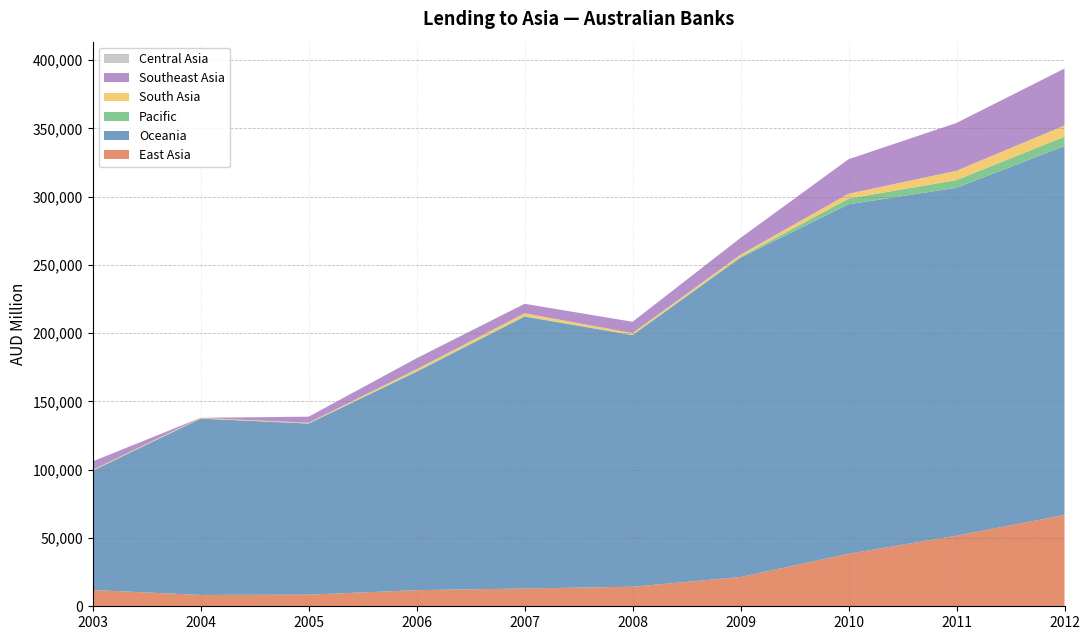

Reading left to right, list all the values displayed in this chart.

East Asia: 2003=11910	2004=8306	2005=8522	2006=11793	2007=13025	2008=14309	2009=21412	2010=38440	2011=51670	2012=66851
Oceania: 2003=87364	2004=129135	2005=125300	2006=159925	2007=199126	2008=184254	2009=233881	2010=255896	2011=254770	2012=270172
Pacific: 2003=137	2004=0	2005=0	2006=367	2007=238	2008=117	2009=480	2010=4190	2011=5657	2012=6800
South Asia: 2003=504	2004=504	2005=555	2006=1506	2007=2173	2008=1360	2009=1683	2010=3534	2011=6829	2012=8286
Southeast Asia: 2003=6172	2004=72	2005=4460	2006=8041	2007=6920	2008=8291	2009=12303	2010=25284	2011=35008	2012=41630
Central Asia: 2003=0	2004=0	2005=0	2006=0	2007=0	2008=3	2009=0	2010=3	2011=13	2012=14